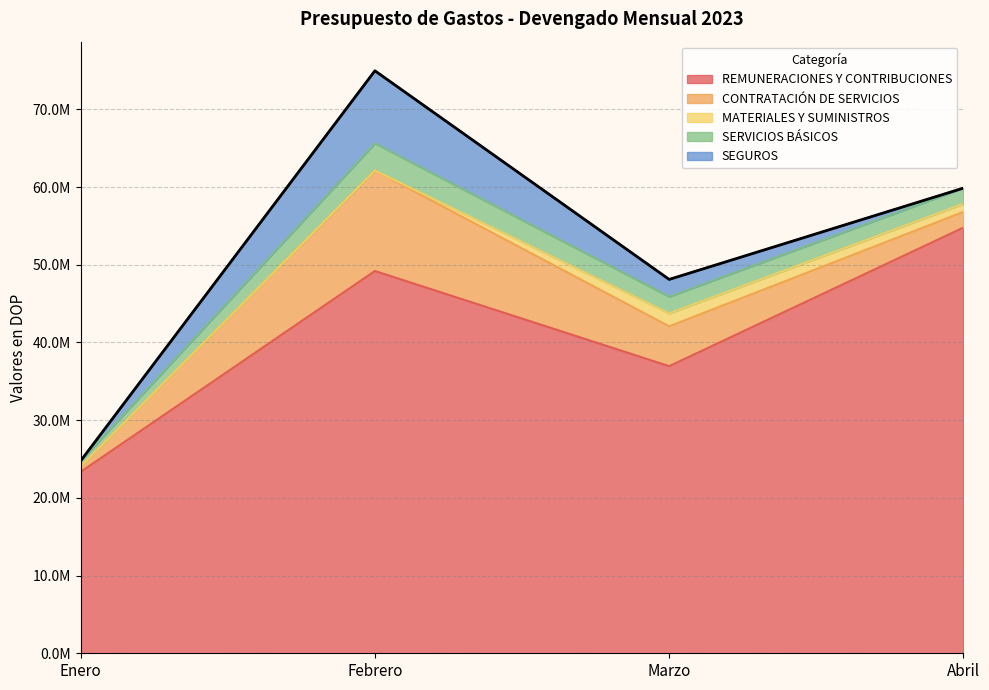

Reading left to right, extract all data points from this chart.

REMUNERACIONES Y CONTRIBUCIONES: Enero=23353784.7	Febrero=49202358.0	Marzo=36953436.1	Abril=54789214.5
CONTRATACIÓN DE SERVICIOS: Enero=703321.0	Febrero=12928721.7	Marzo=5128602.9	Abril=2020105.2
MATERIALES Y SUMINISTROS: Enero=0.0	Febrero=0.0	Marzo=1660454.7	Abril=1039567.2
SERVICIOS BÁSICOS: Enero=703321.0	Febrero=3496321.7	Marzo=2153335.8	Abril=2020105.2
SEGUROS: Enero=0.0	Febrero=9338000.0	Marzo=2219233.1	Abril=0.0